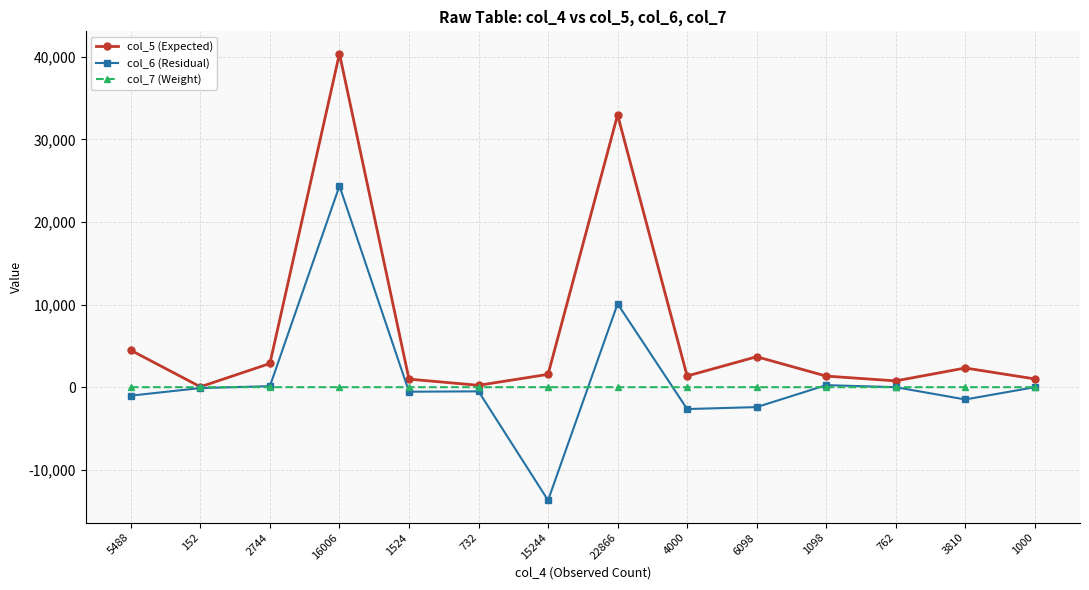

Is it true that col_7 (Weight) equals 0.0 at 1000?

True